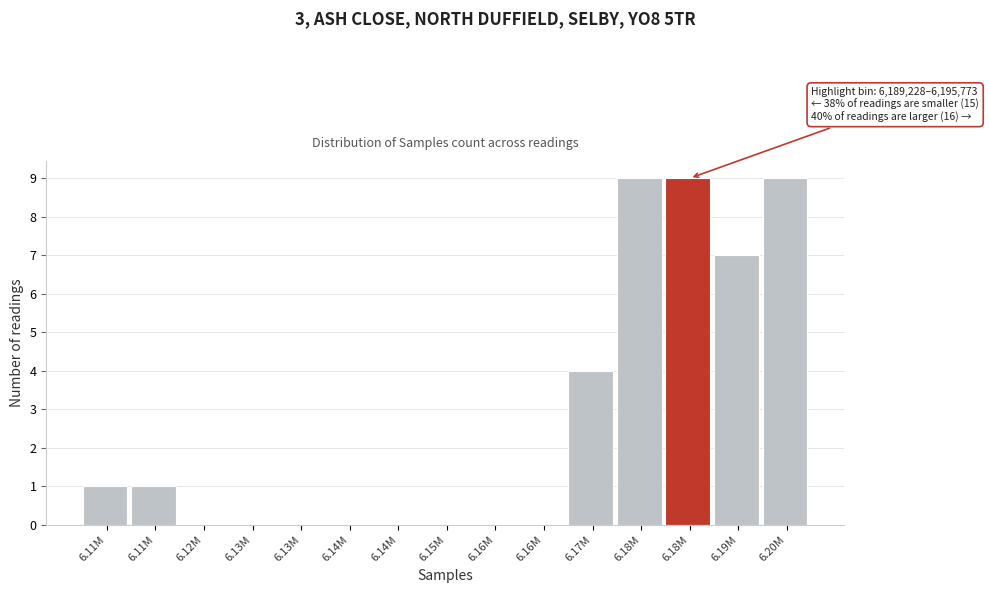

How many series are shown in this chart?

1